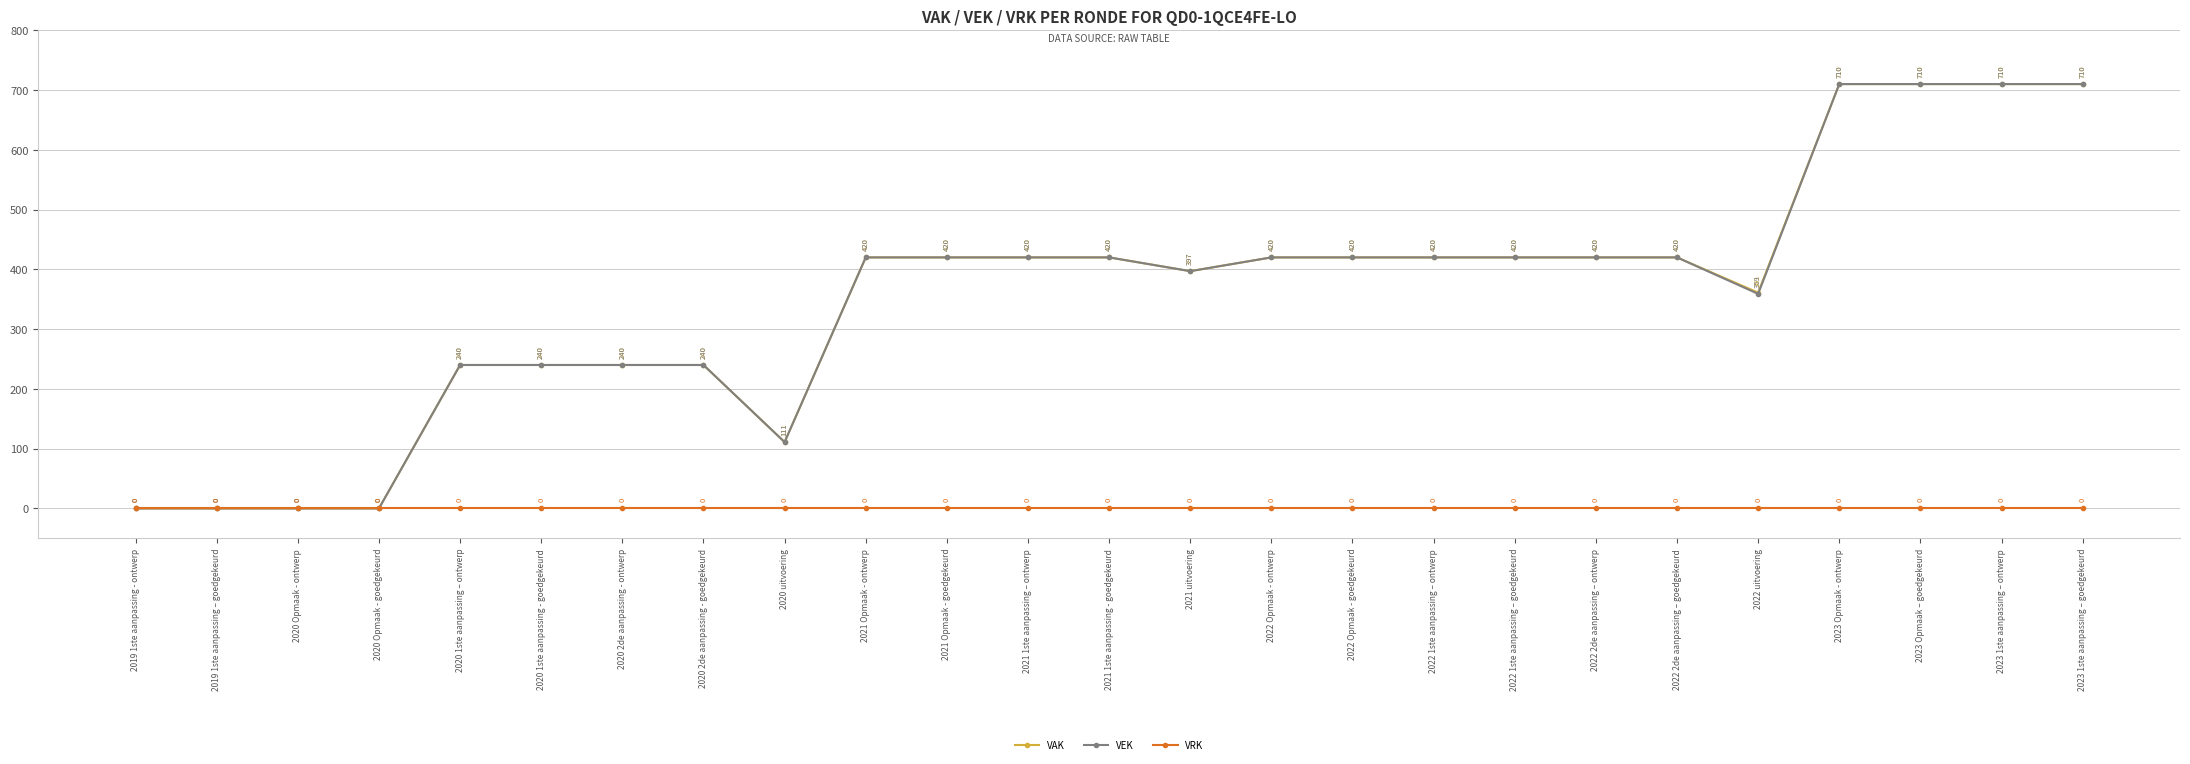

What is the total value across all series at 2020 2de aanpassing - ontwerp?

480